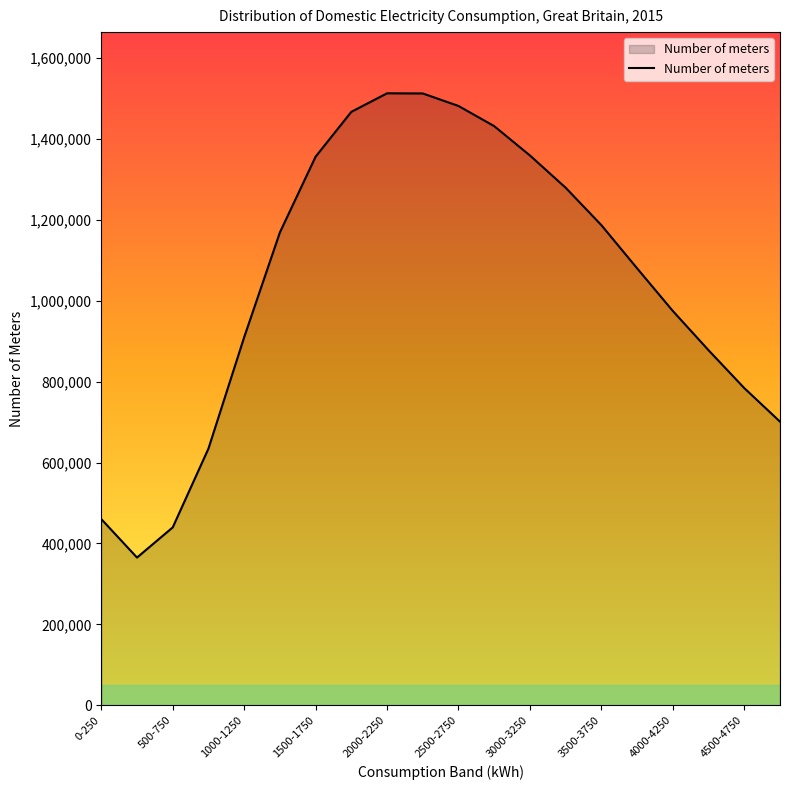

What is the greatest value displayed?

1513000